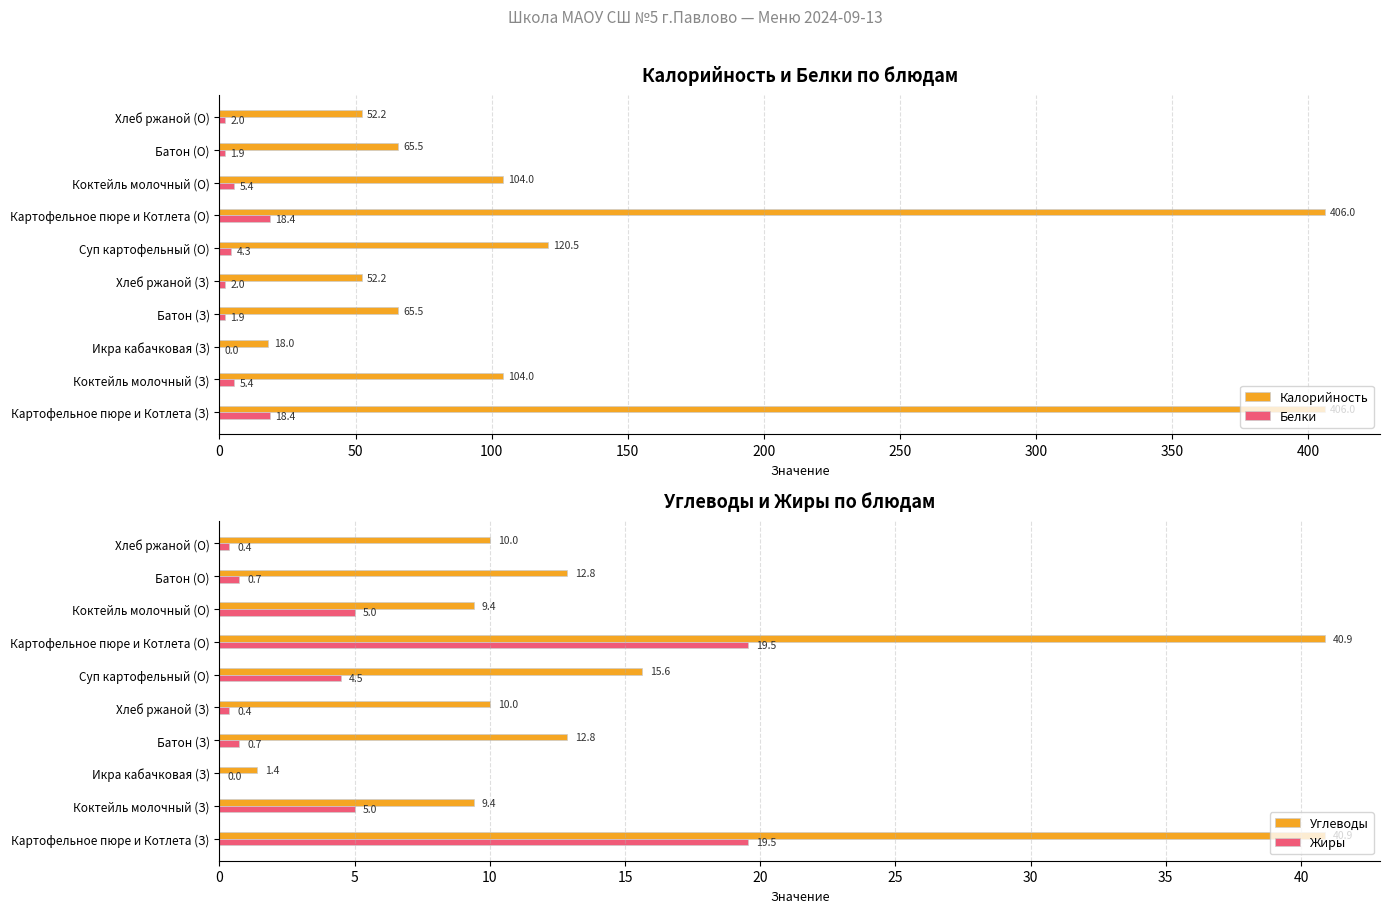

What value does the Белки series have at Картофельное пюре и Котлета (О)?

18.4